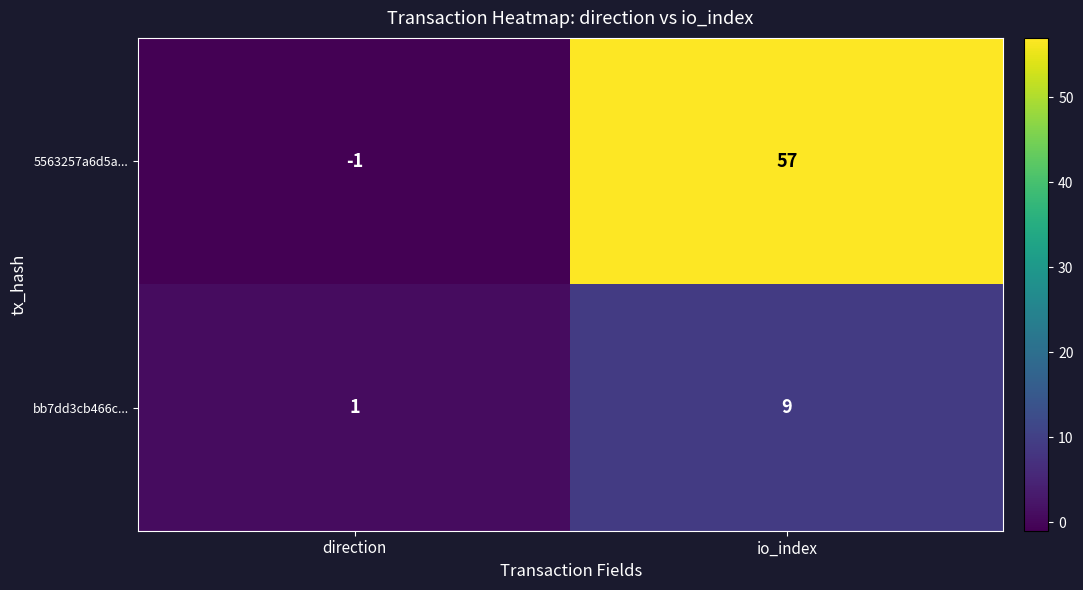

Which series has the largest total across all categories?

5563257a6d5a...